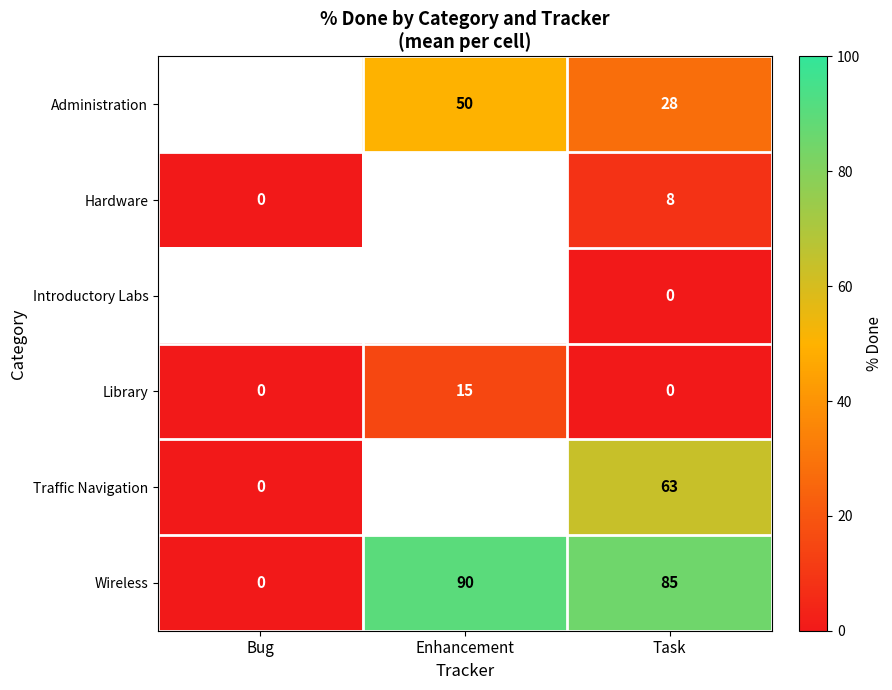

Is the value of Wireless at Bug greater than the value of Administration at Enhancement?

No